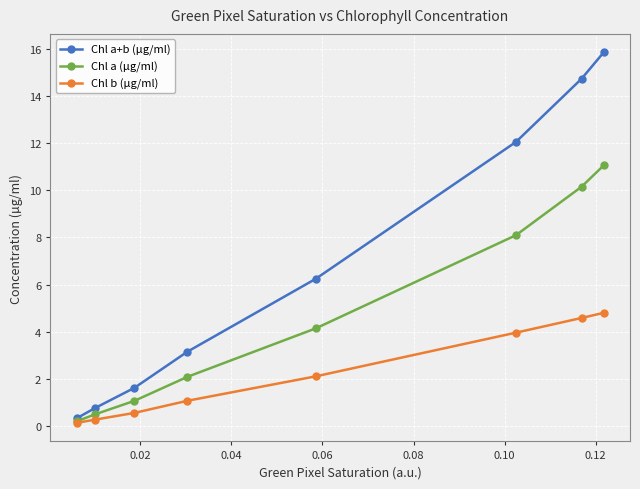

List the series in order of their overall mean, highest first.

Chl a+b (µg/ml), Chl a (µg/ml), Chl b (µg/ml)